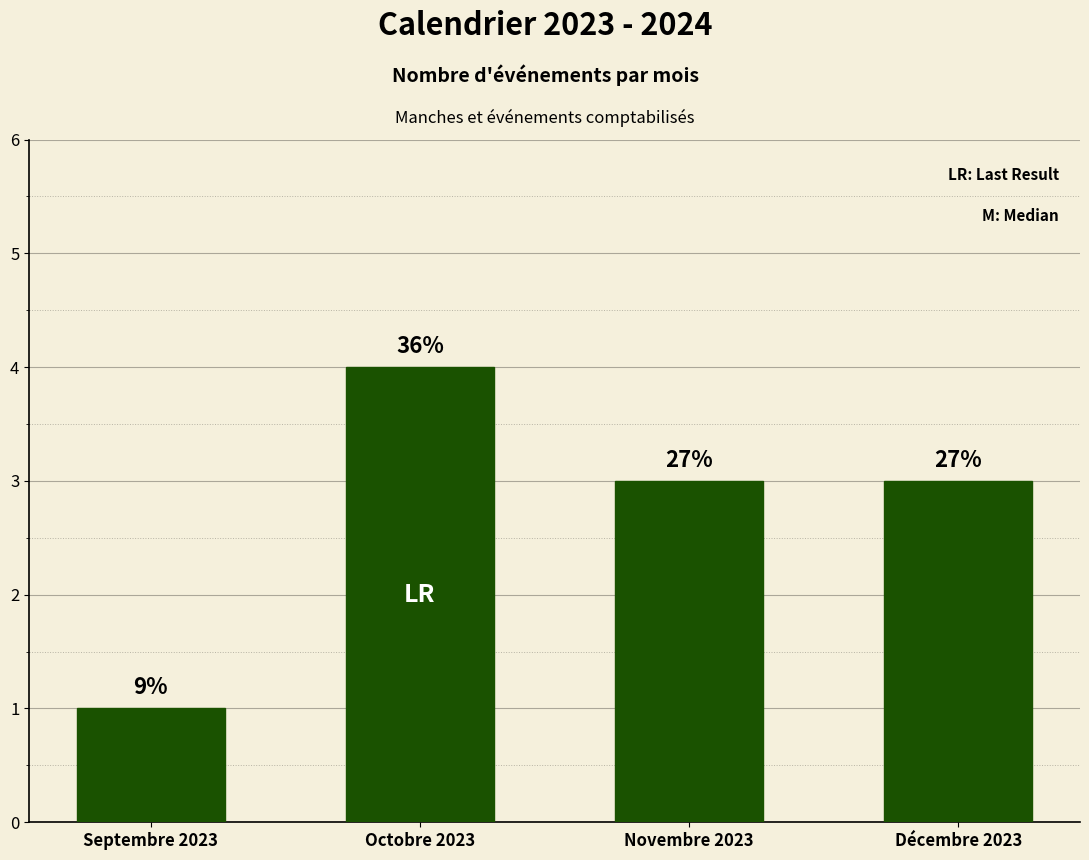

List the labels in order of value, largest first.

Octobre 2023, Novembre 2023, Décembre 2023, Septembre 2023